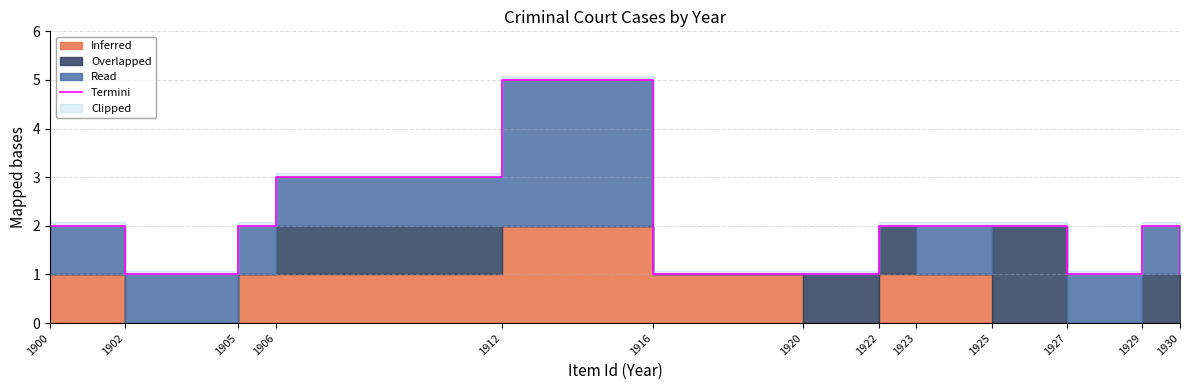

What is the value of the 5th point from the left?

5